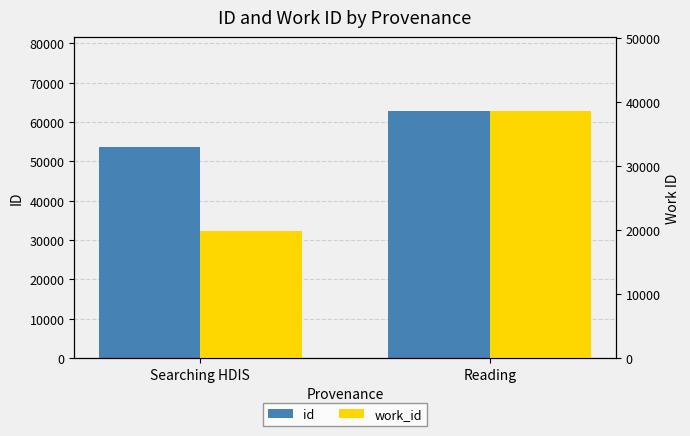

Reading left to right, what are all the values shown in this chart?

id: Searching HDIS=53535	Reading=62787
work_id: Searching HDIS=19947	Reading=38642